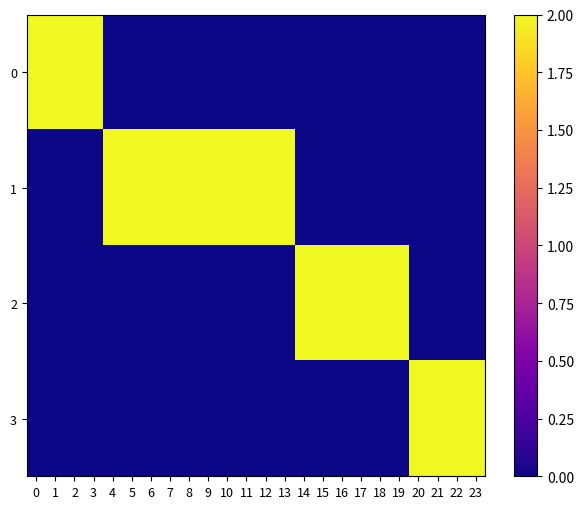

What is the total value across all series at 22?

2